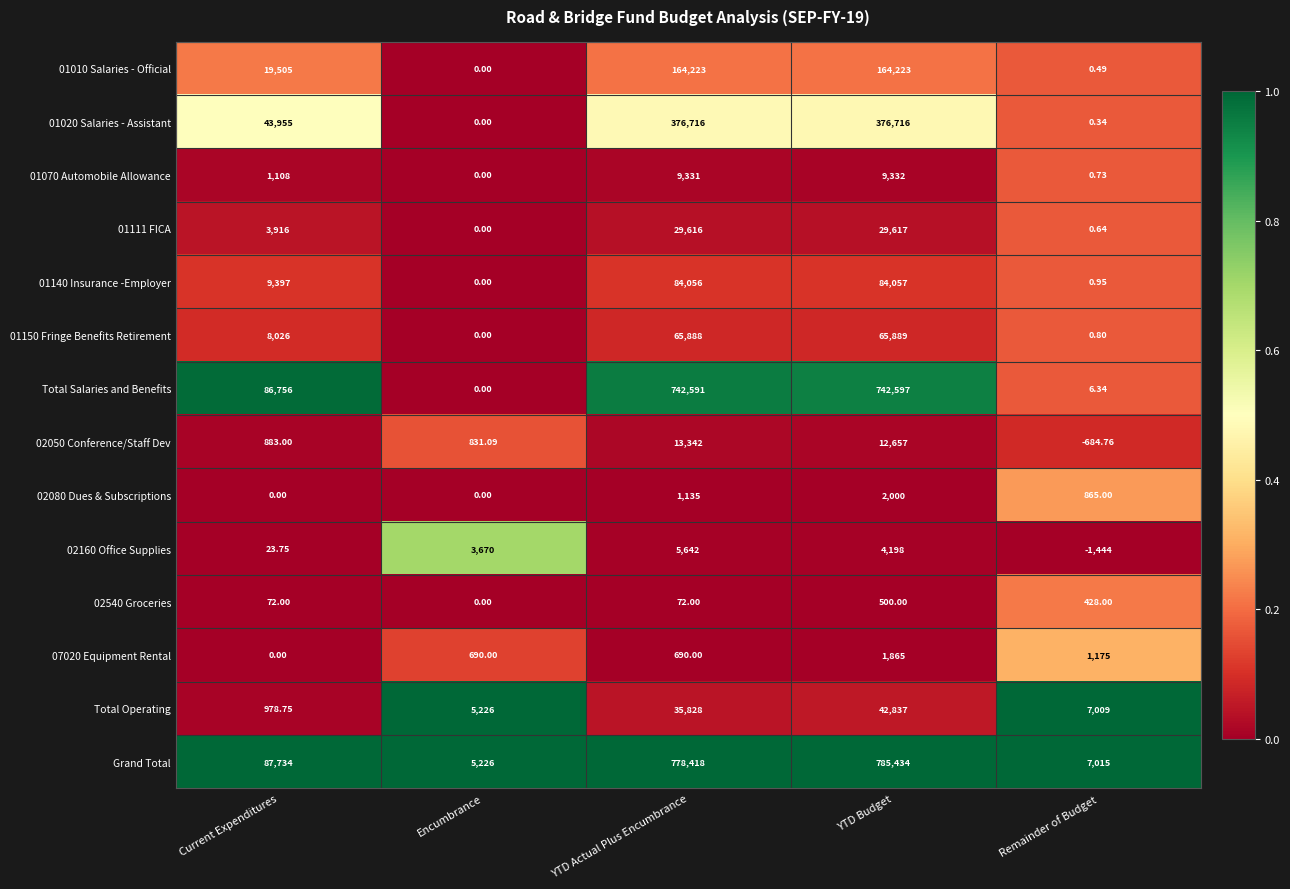

Which label corresponds to the largest value in the chart?

YTD Budget